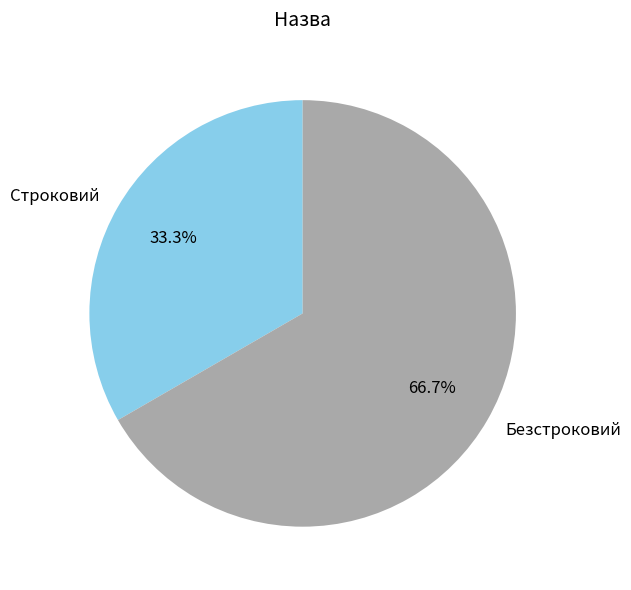

Rank the categories by value from highest to lowest.

Безстроковий, Строковий